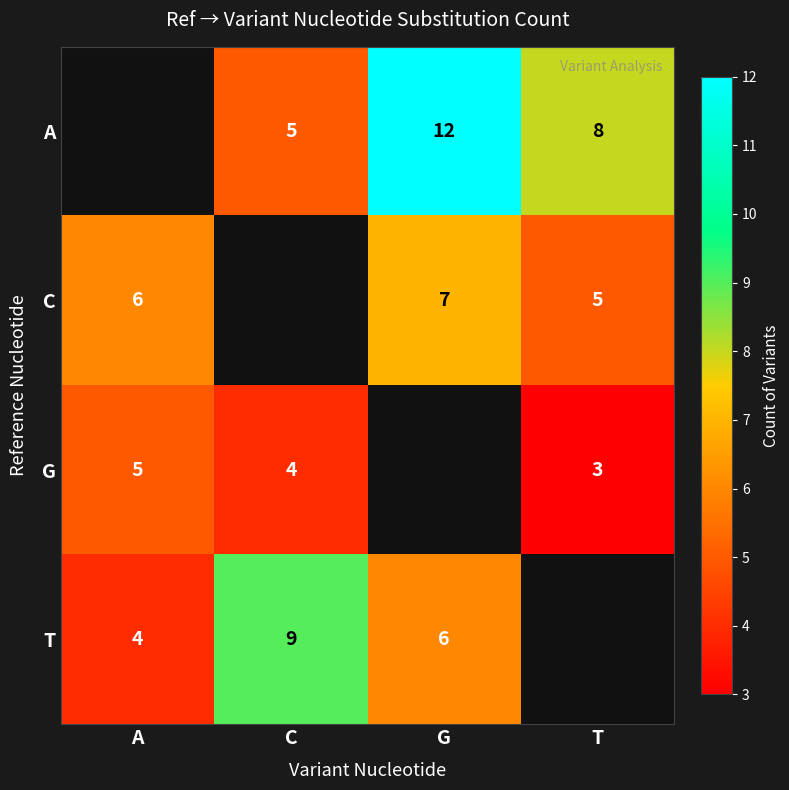

How many distinct data groups are displayed?

4